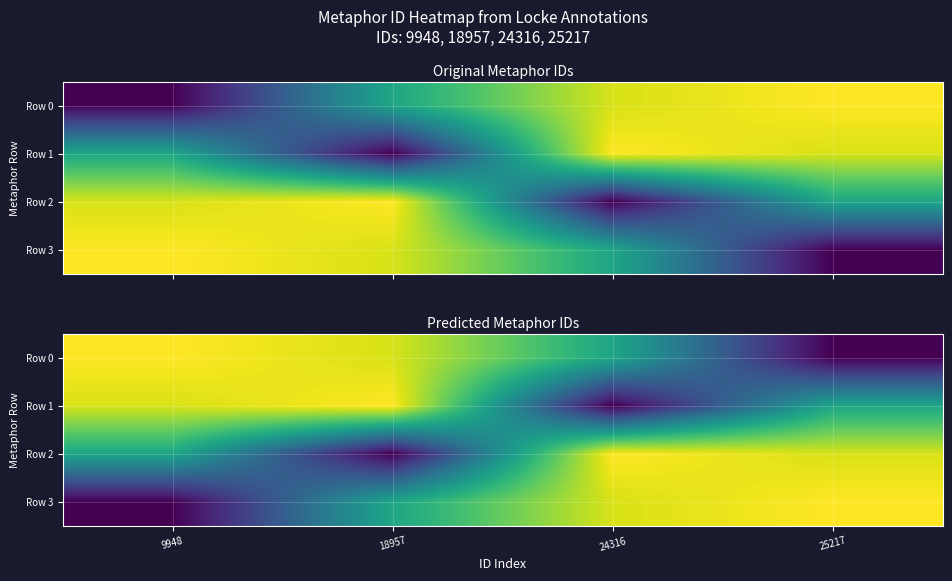

Is it true that Row 2 equals 0.0 at 18957?

True